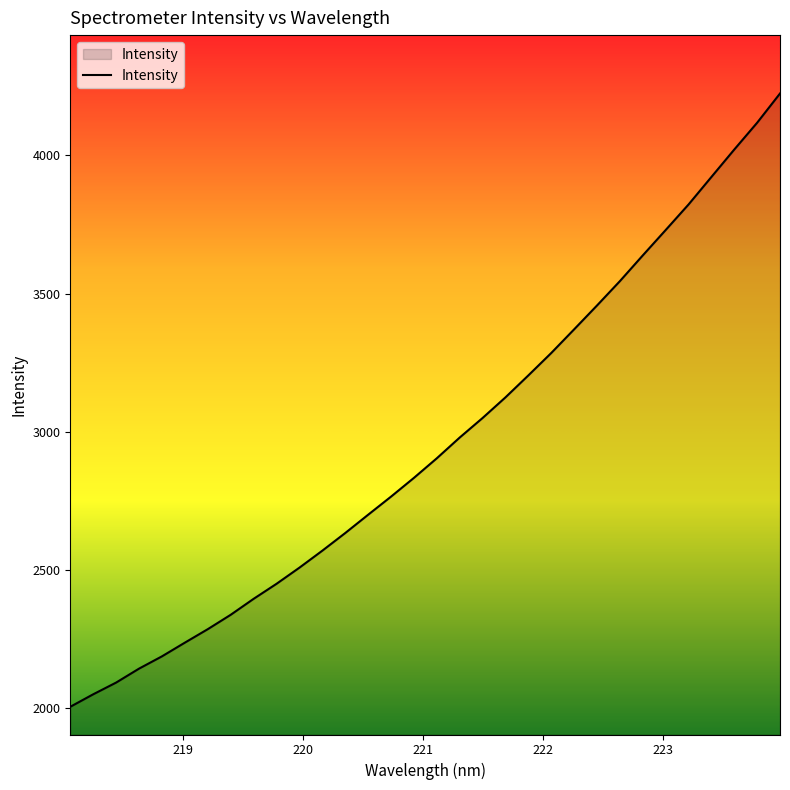

What is the greatest value displayed?

4224.1